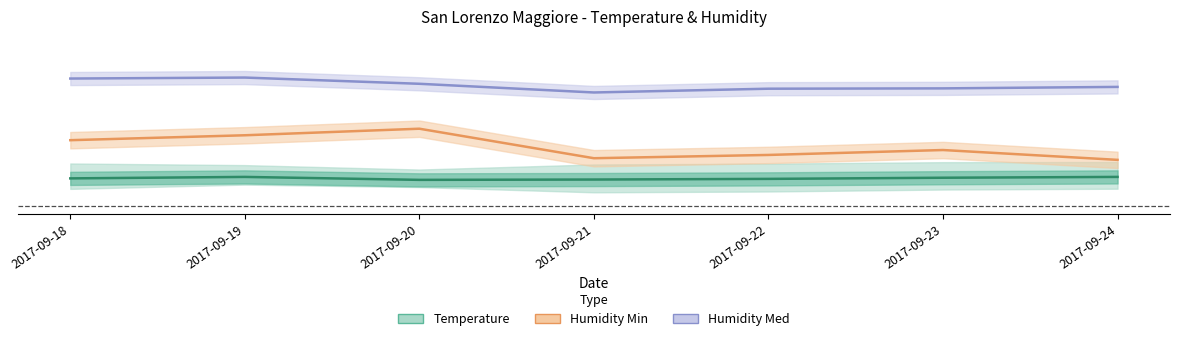

Does the chart have visible grid lines?

No